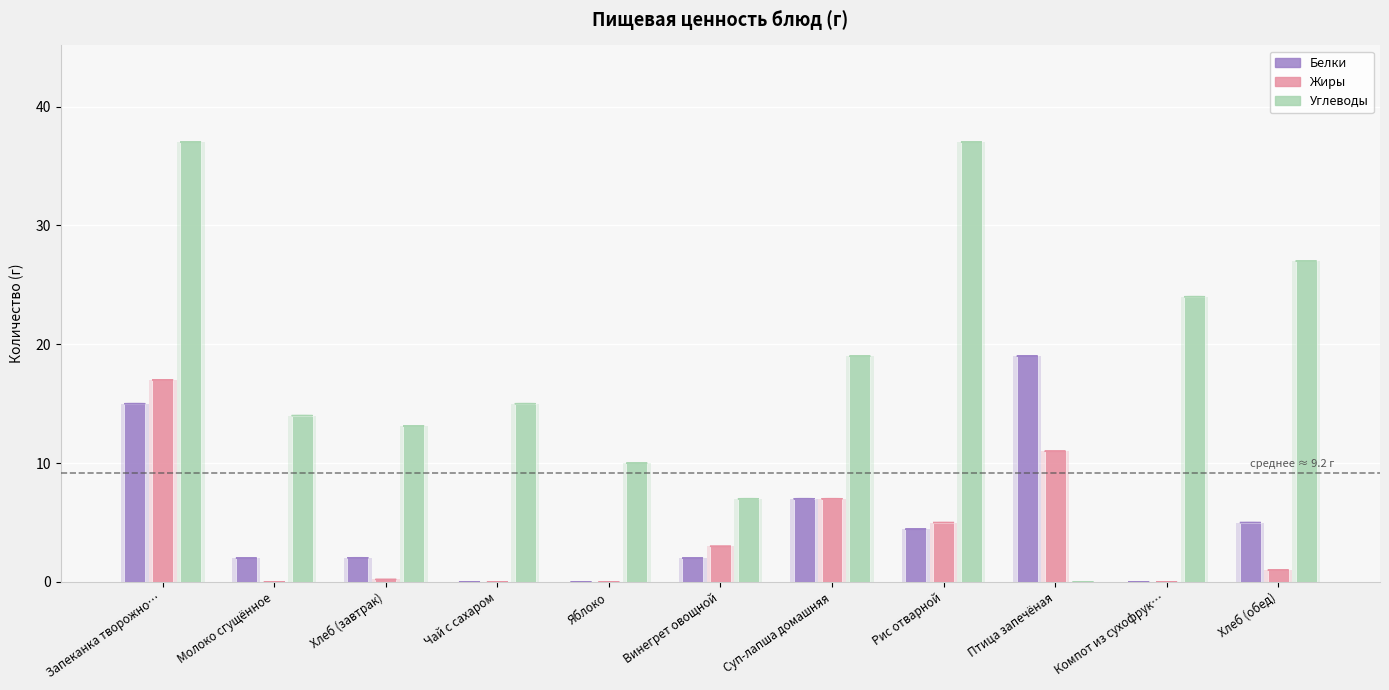

At how many categories does at least one series exceed 30?

2